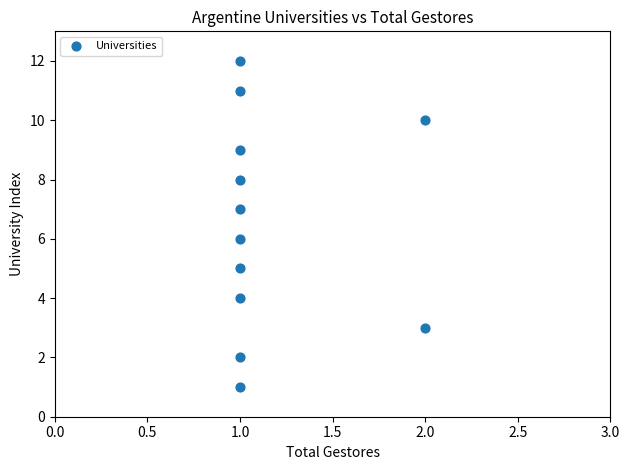

What is the range of Y values (max minus min)?

11